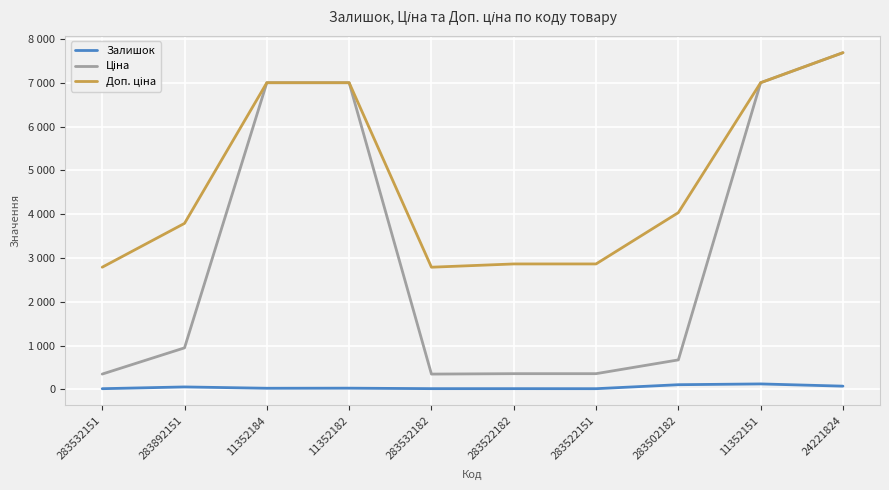

Does the chart have visible grid lines?

Yes